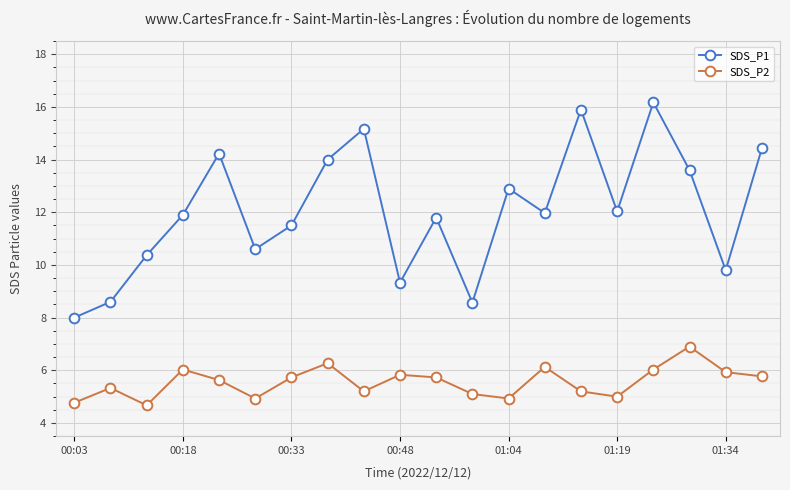

In SDS_P1, how many points are higher than both neighbors (excluding endpoints)?

6